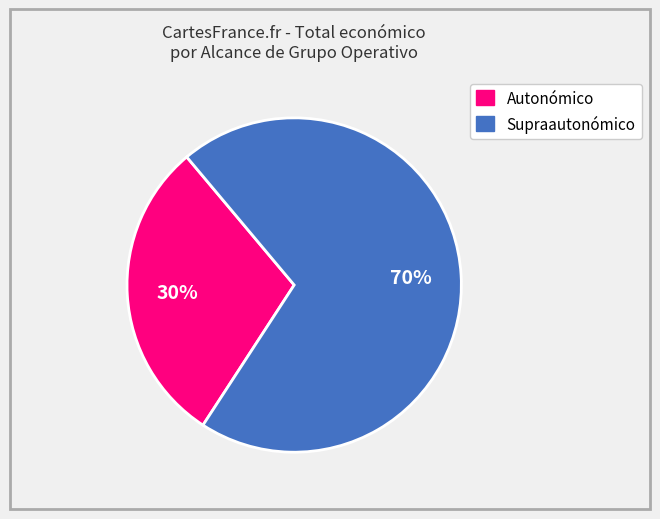

Is there a majority slice in this chart?

Yes